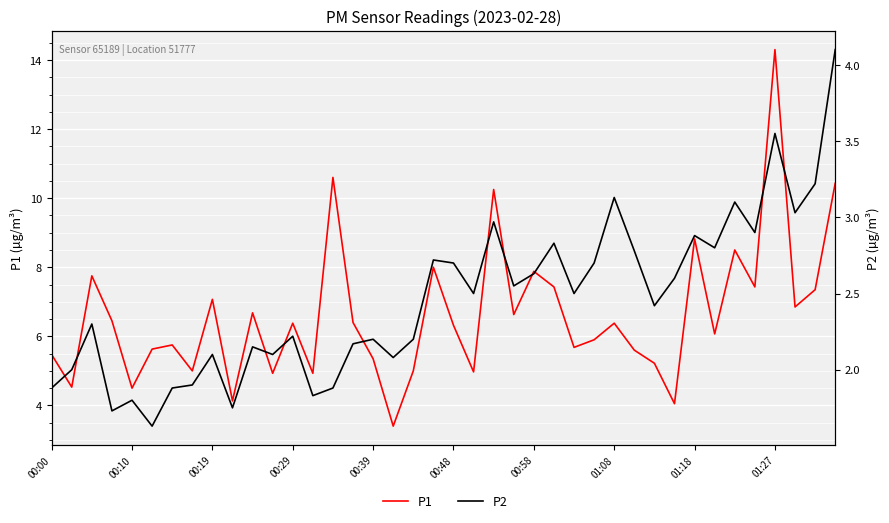

How many lines are shown in the chart?

2